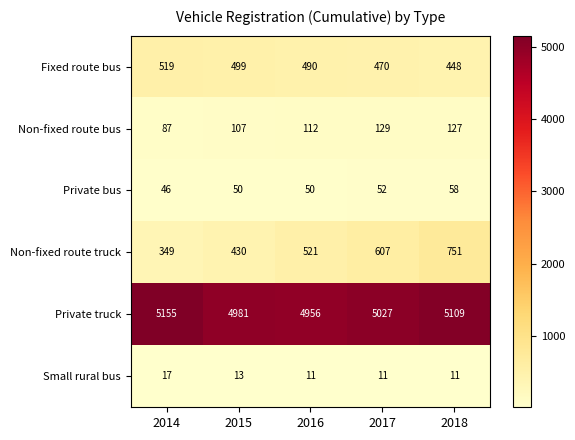

How many series are shown in this chart?

6